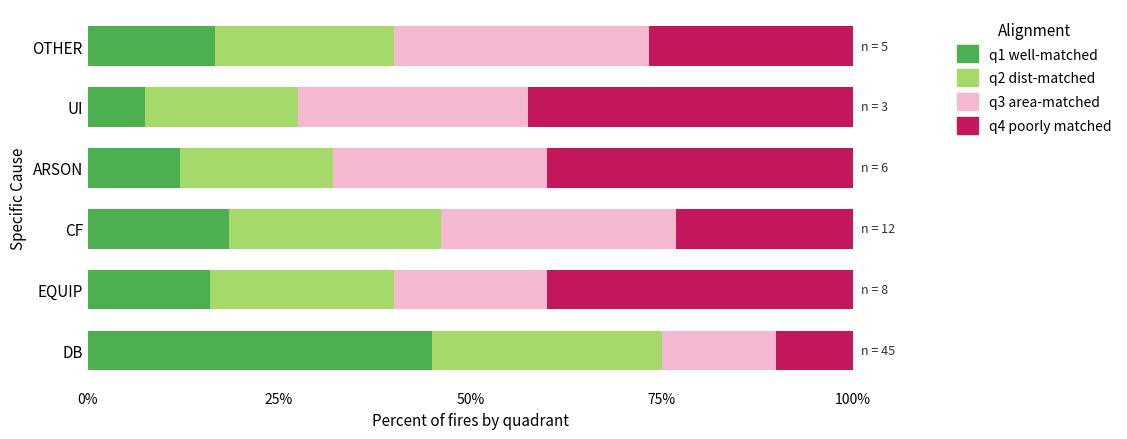

What is the total value across all series at EQUIP?

100.0